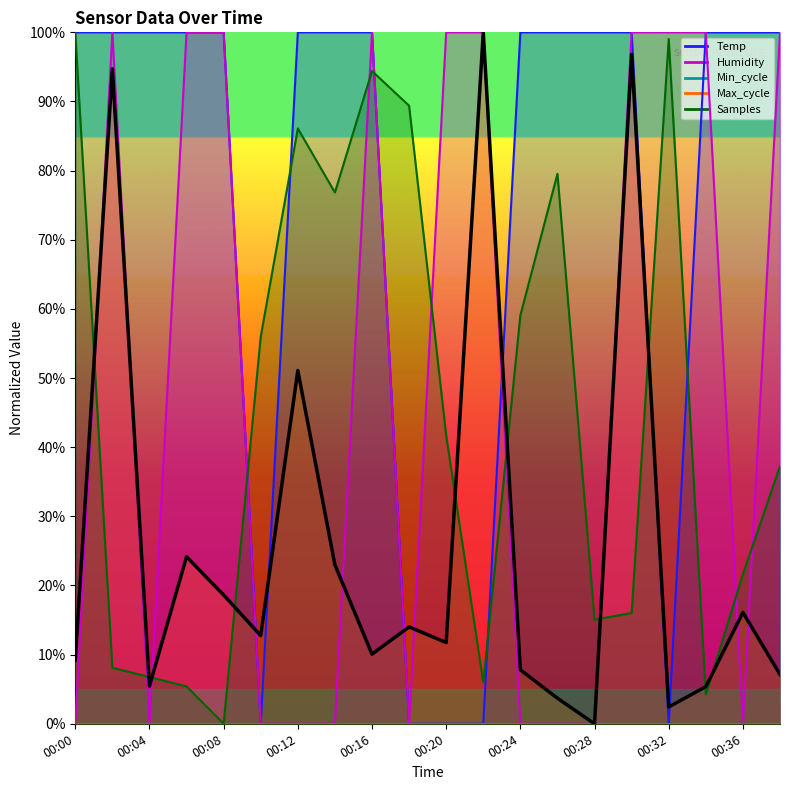

What is the greatest value displayed?

100.0